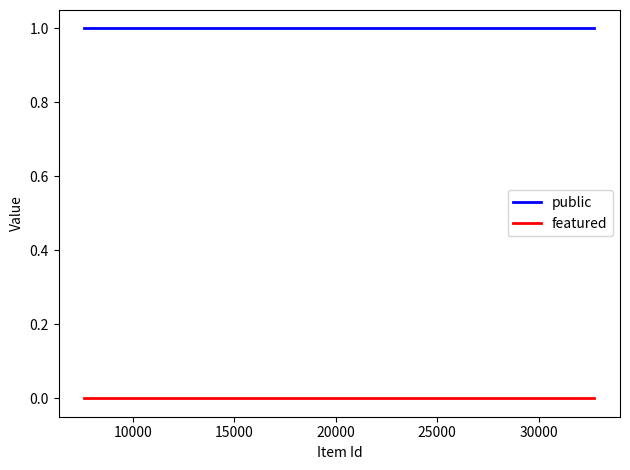

What is the sum of all public values?

5